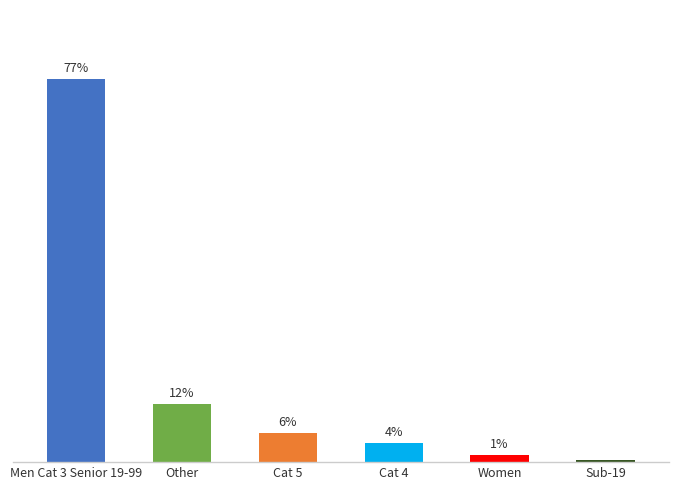

Reading left to right, what are all the values shown in this chart?

Men Cat 3 Senior 19-99=76.8	Other=11.6	Cat 5=5.8	Cat 4=3.9	Women=1.4	Sub-19=0.5